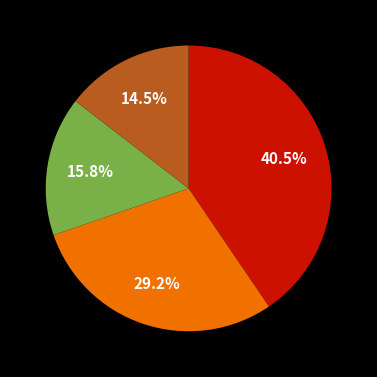

Is there a majority slice in this chart?

No